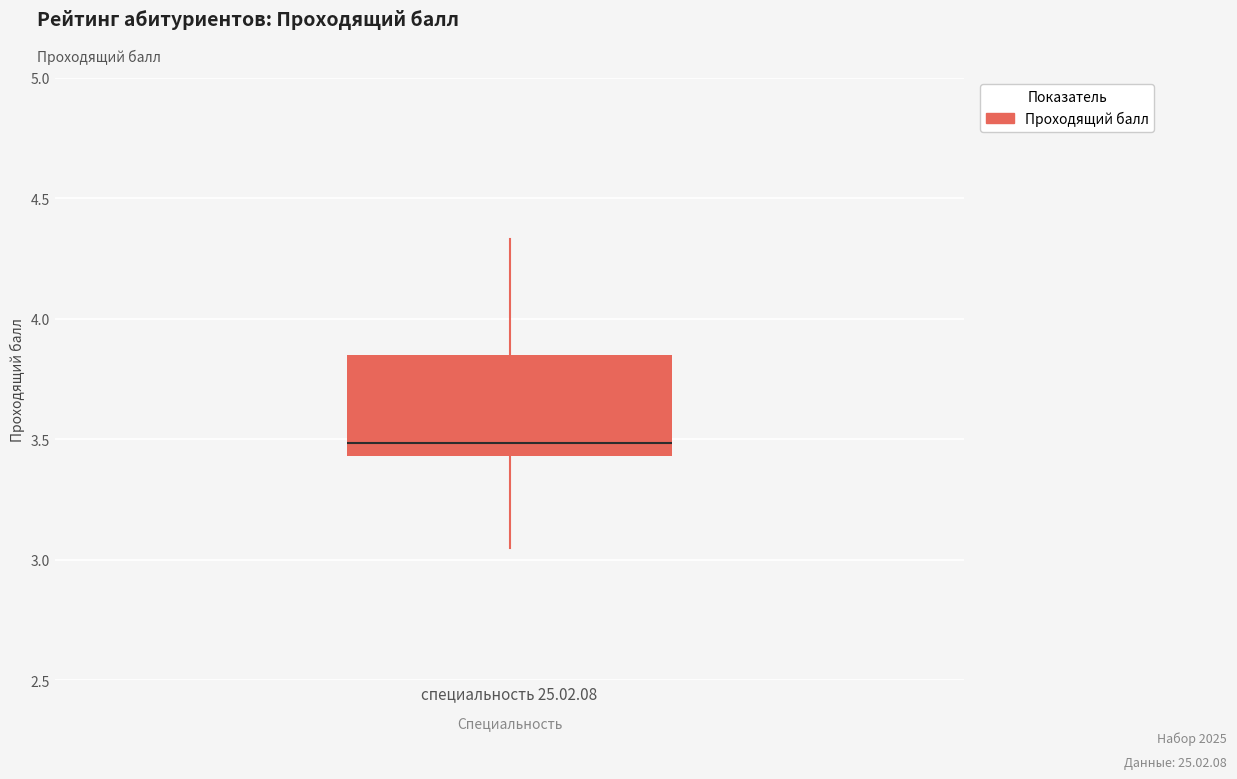

Transcribe this box plot: give where the median line is, the range the box spans, and where the two whiskers end, as read against the y-axis. The values are not printed on the chart, so give them approximately, as read against the axis.

median 3.50, box 3.45 to 3.85, whiskers 3.05 to 4.35